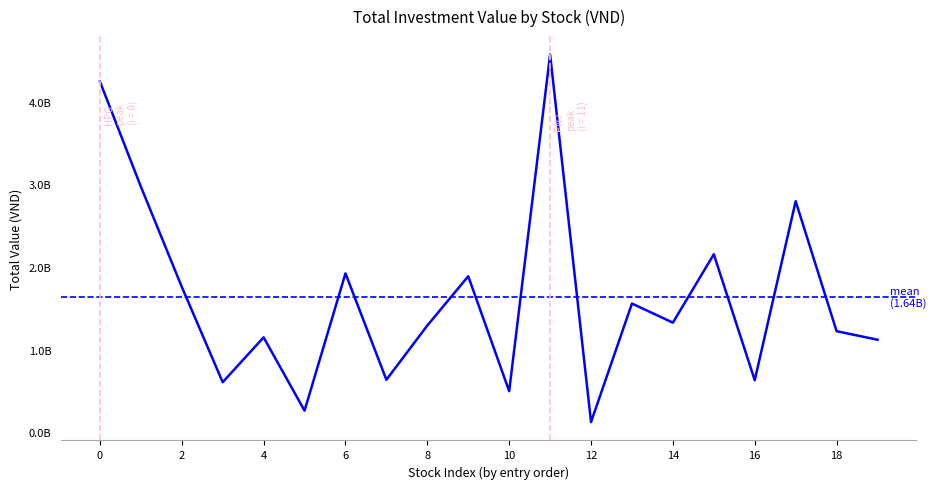

How many points are lower than both their immediate neighbors (excluding endpoints)?

7